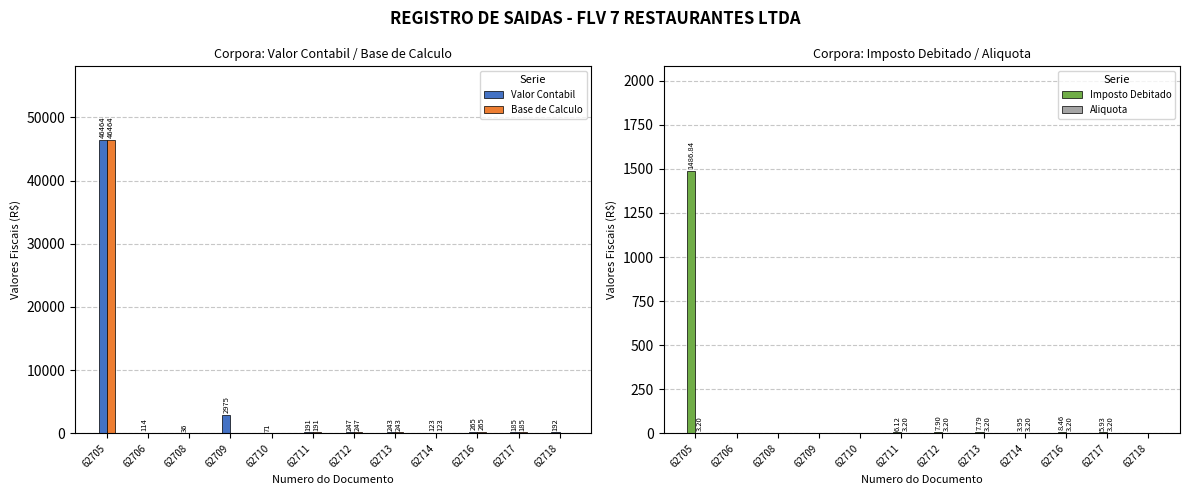

The value of Valor Contabil at 62711 is 191.2. True or false?

True